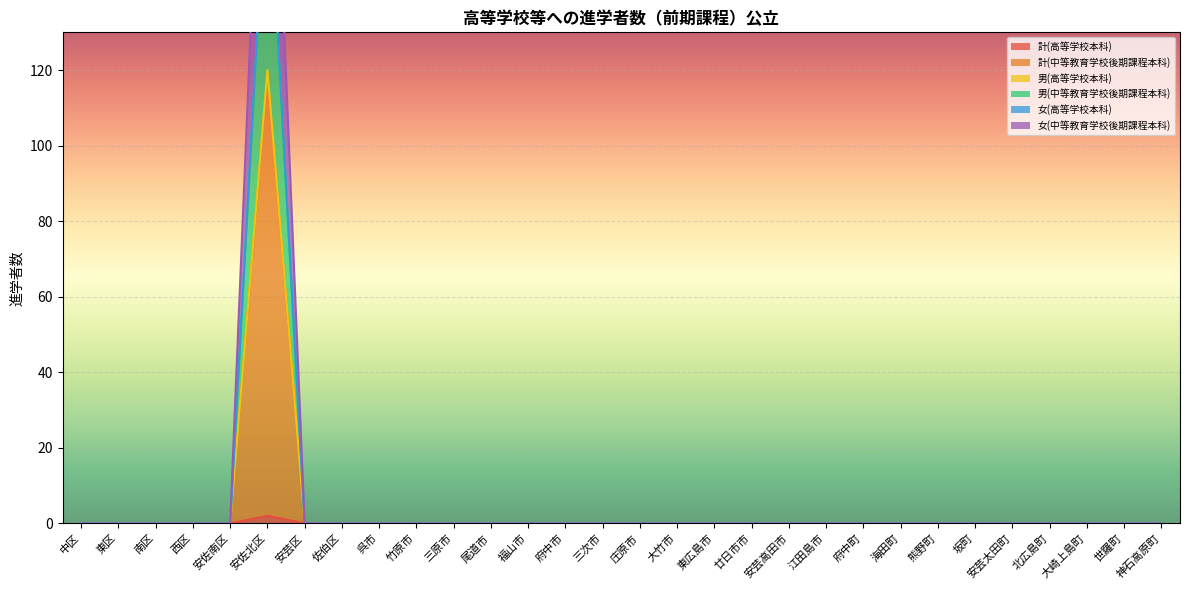

Does the chart display data point markers on the line(s)?

No